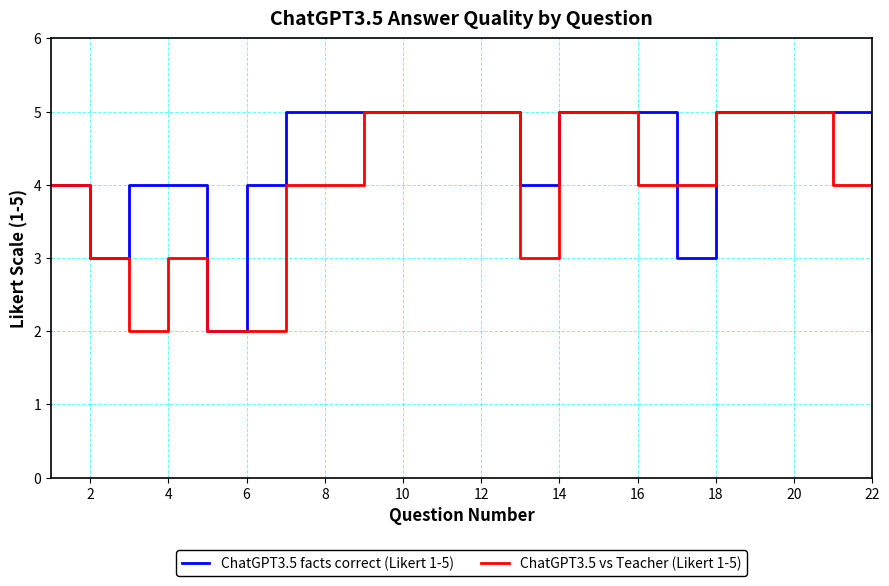

What is the lowest value of the ChatGPT3.5 vs Teacher (Likert 1-5) series?

2